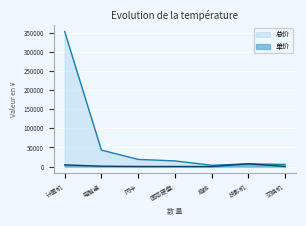

True or false: 单价 has more than 2 interior local peaks.

False